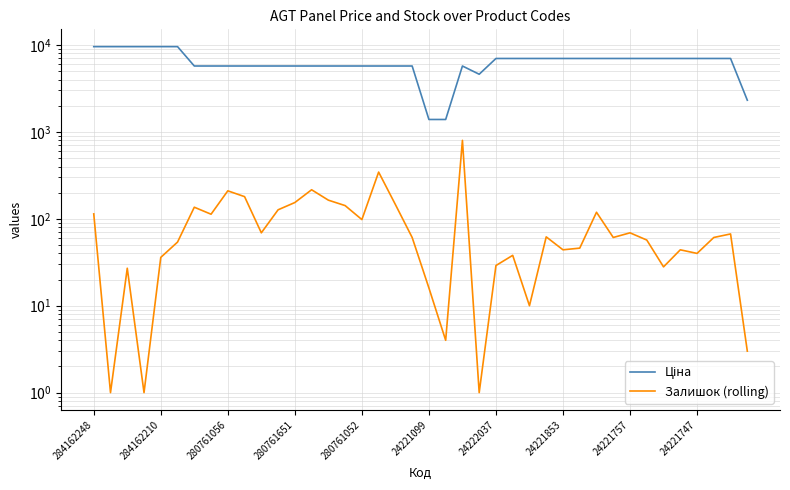

What is the value of the Залишок (rolling) point at the 20th from the left?

61.0